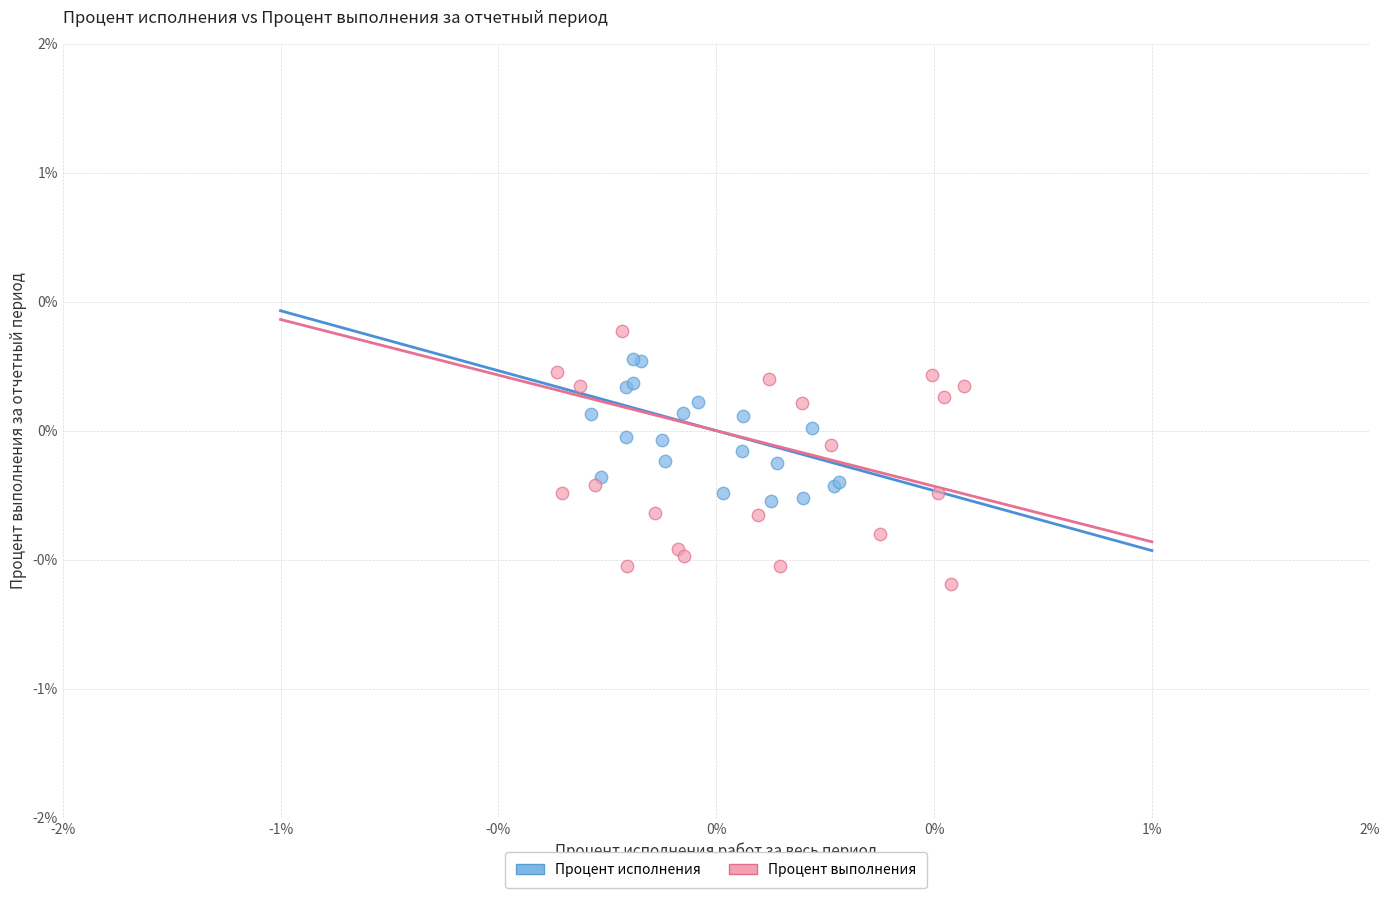

Which series has the widest spread of Y values?

Процент выполнения